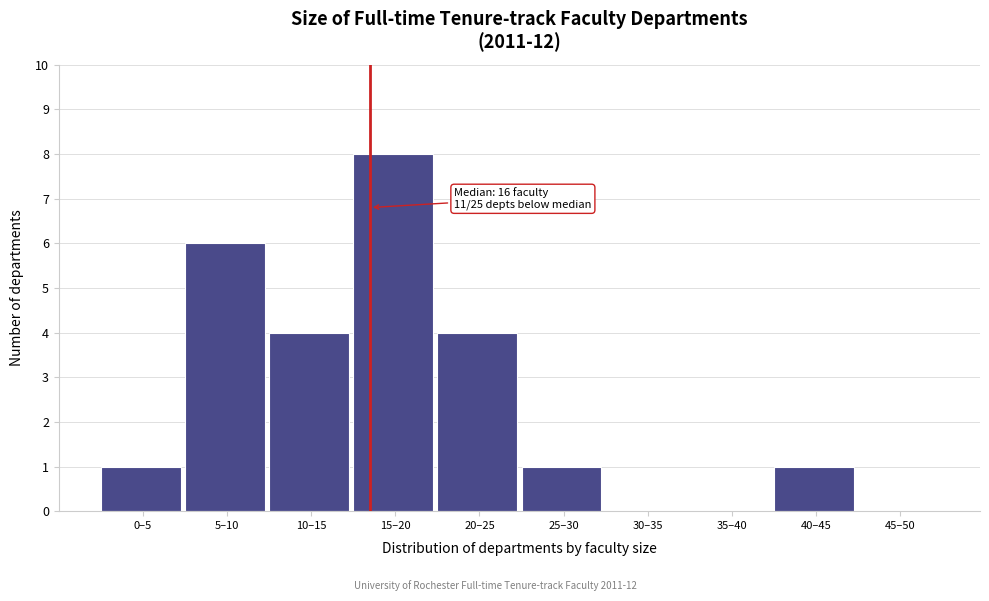

Reading left to right, what are all the values shown in this chart?

0–5=1	5–10=6	10–15=4	15–20=8	20–25=4	25–30=1	30–35=0	35–40=0	40–45=1	45–50=0